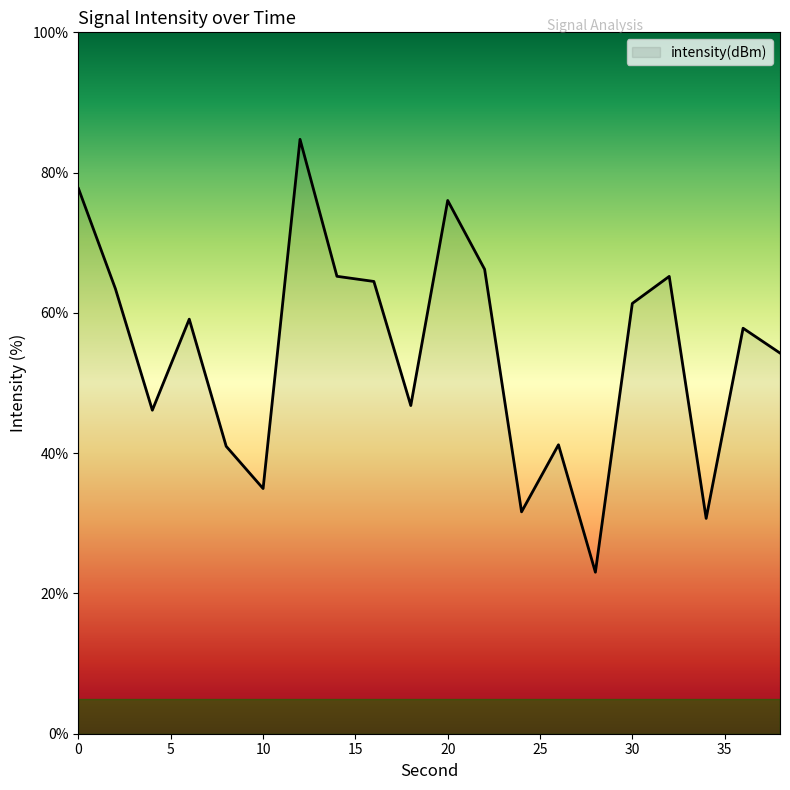

What is the maximum value shown in the chart?

84.7